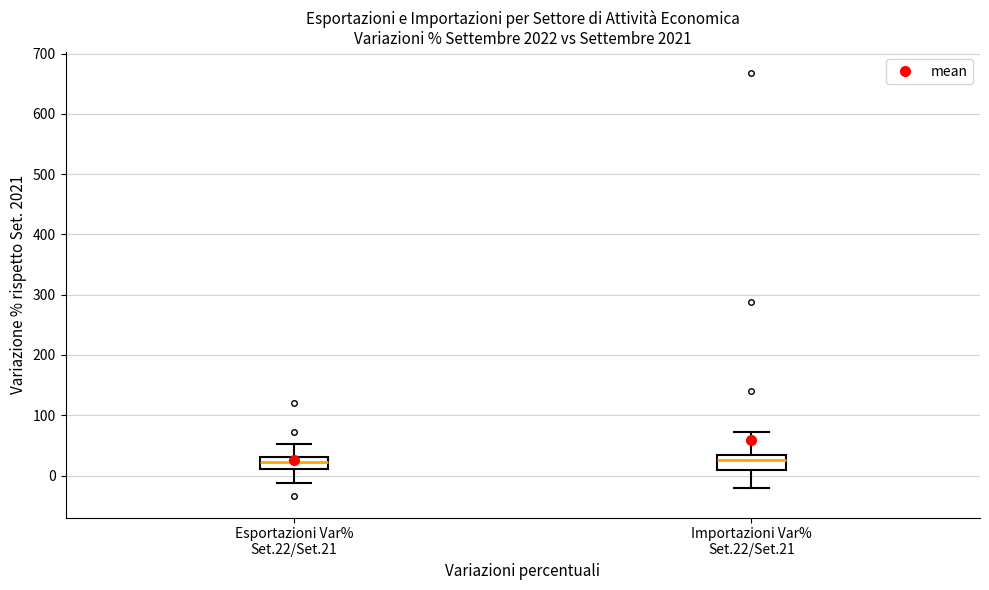

Reading left to right, transcribe this box plot: for each box, give where its median line is, the range the box spans, and where its two whiskers end, as read against the y-axis. The values are not printed on the chart, so give them approximately, as read against the axis.

Esportazioni Var% Set.22/Set.21: median 20, box 10 to 30, whiskers -10 to 50
Importazioni Var% Set.22/Set.21: median 30 (just below the box's upper edge), box 10 to 30, whiskers -20 to 70